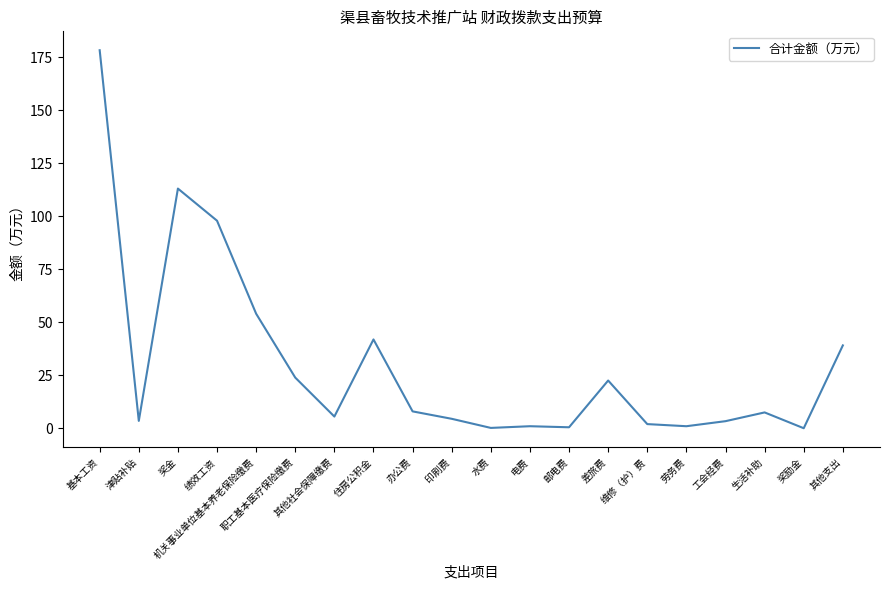

What position from the left is 奖金?

3